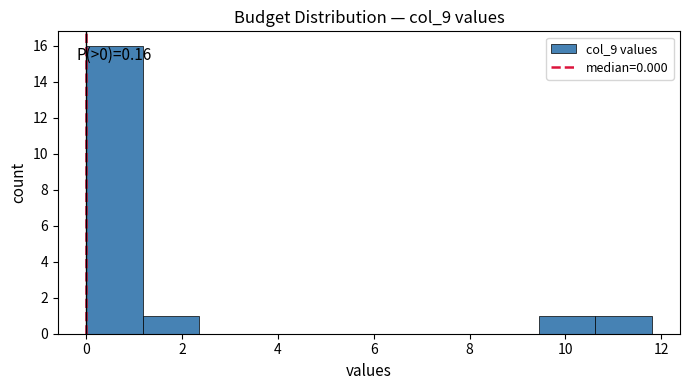

Which range on the x-axis has the tallest bar?

0.00 to 1.18